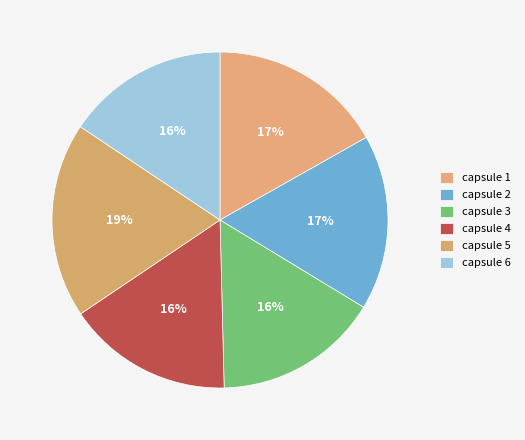

True or false: capsule 2 accounts for 29% of the total.

False